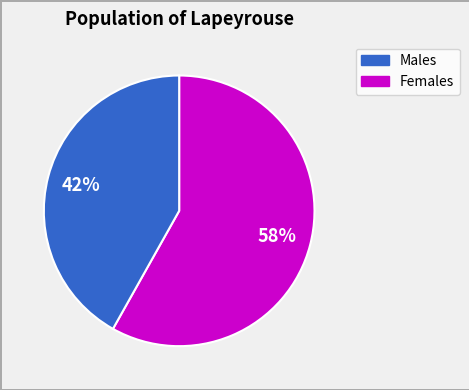

To the nearest percent, what is the average slice percentage?

50%